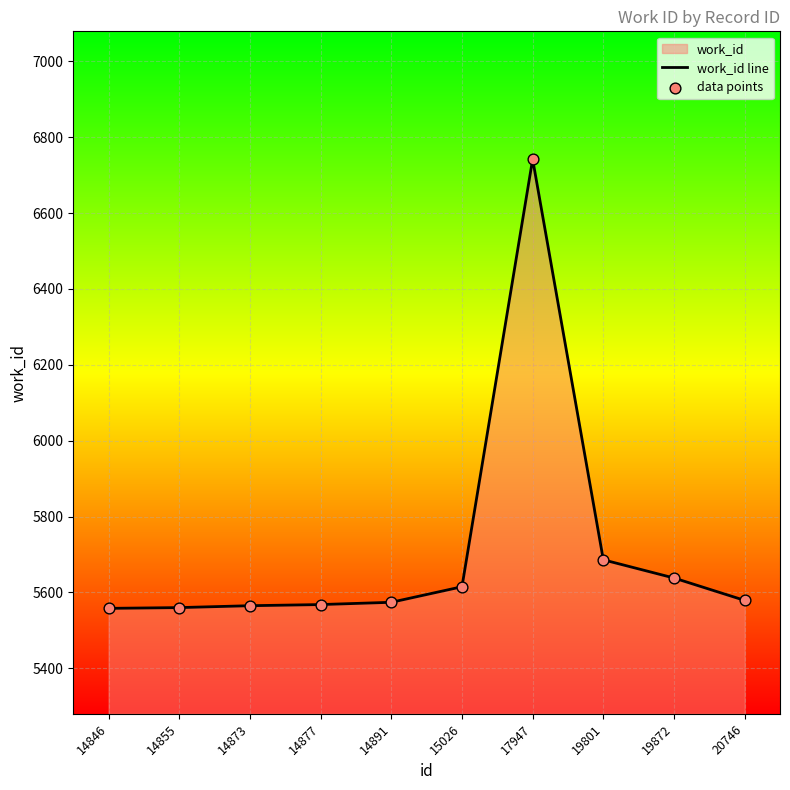

Which series contains the lowest Y value?

work_id line